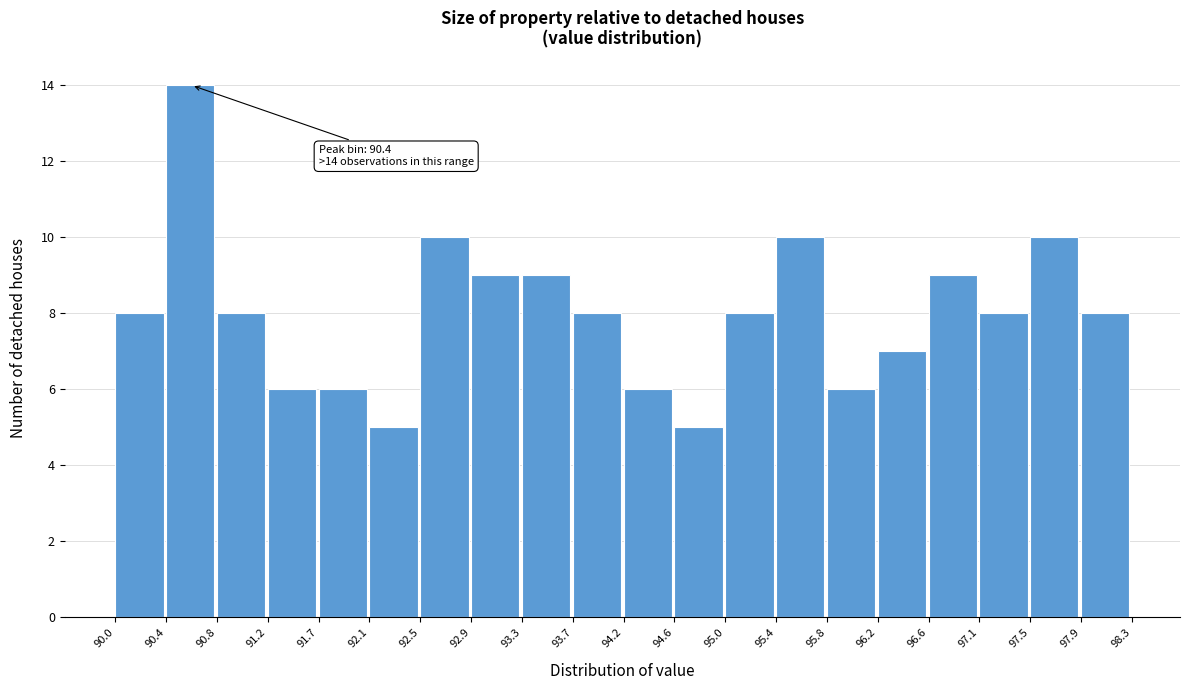

Which range on the x-axis has the tallest bar?

90.4 to 90.8